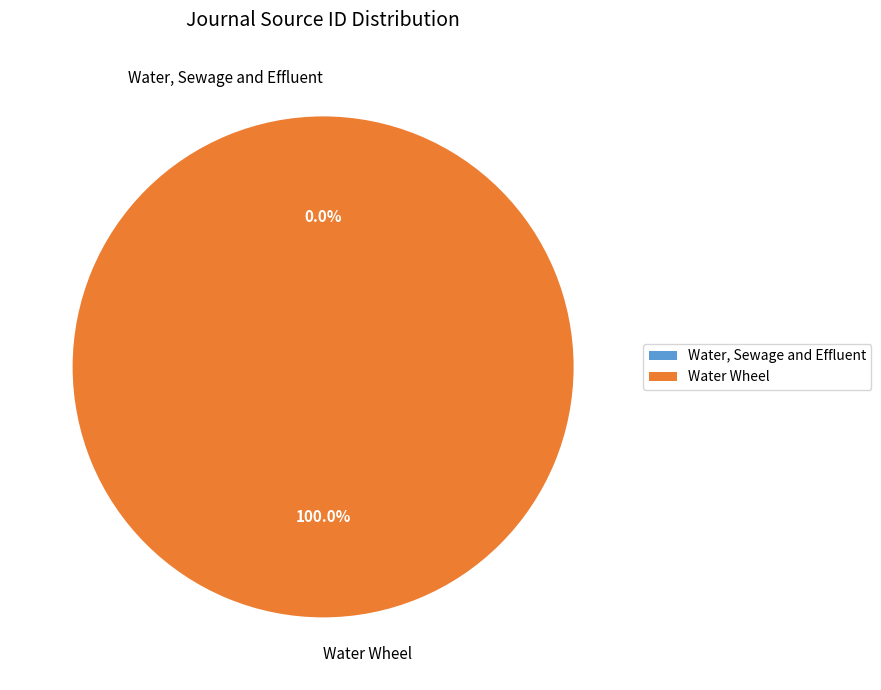

Does Water Wheel account for over 50% of the chart?

Yes